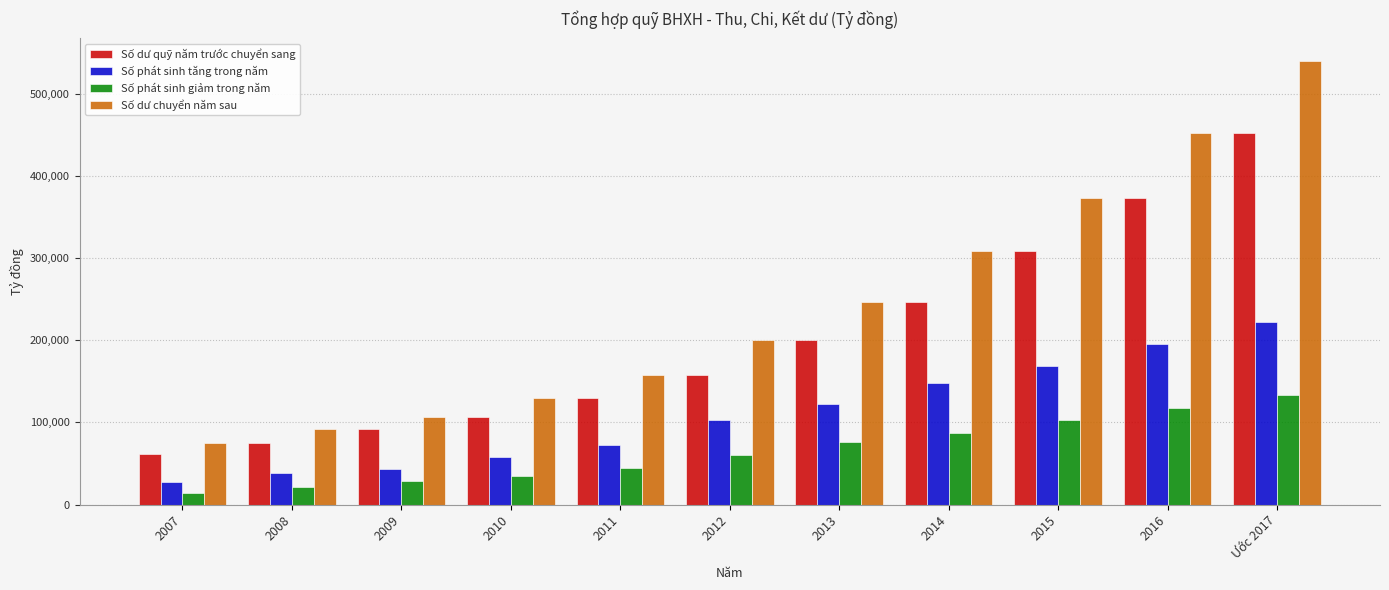

What is the sum of the Số dư quỹ năm trước chuyển sang values at 2013 and 2007?

262300